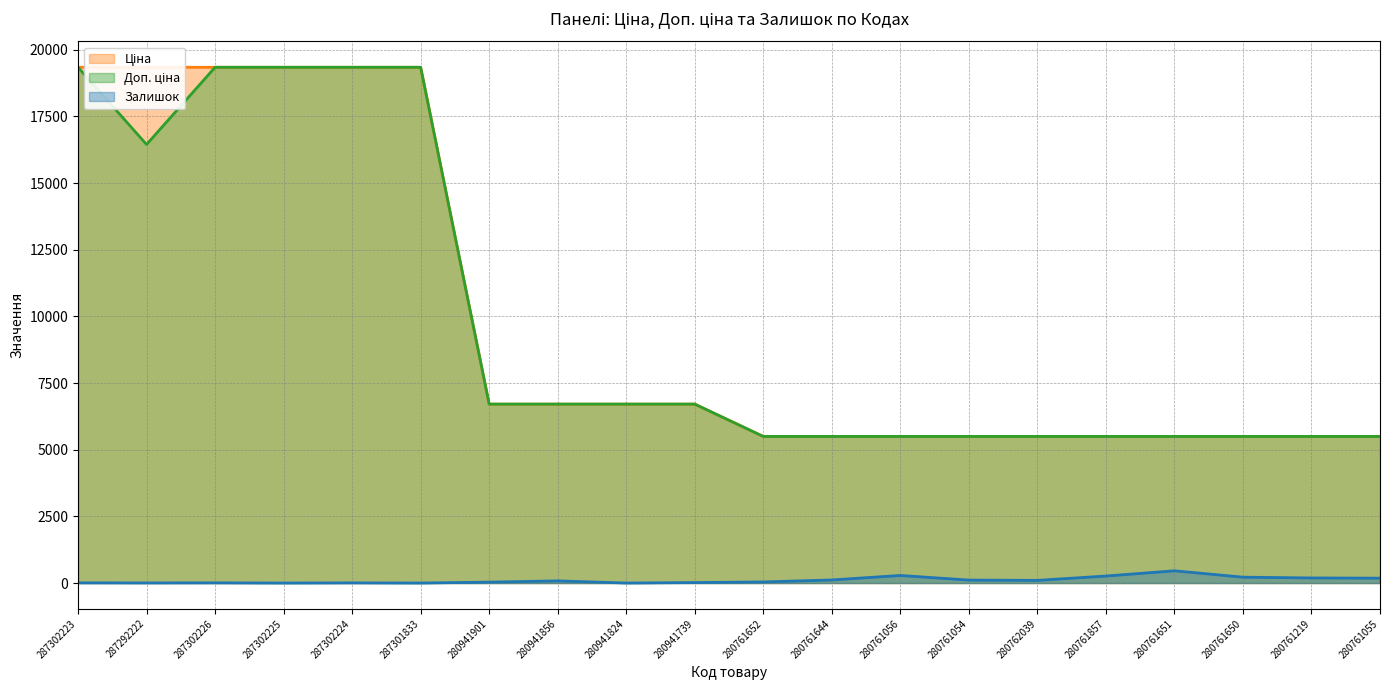

What is the approximate value of Ціна at 287292222?

19343.1